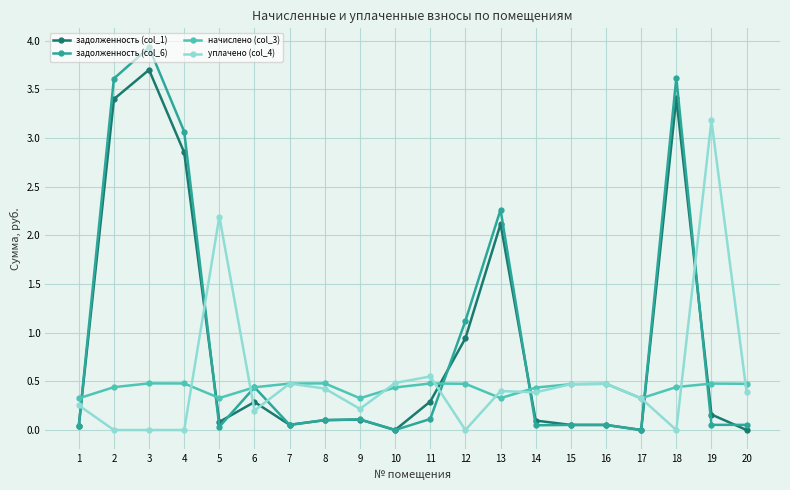

After their last crossing, which series has the higher values: уплачено (col_4) or задолженность (col_6)?

уплачено (col_4)